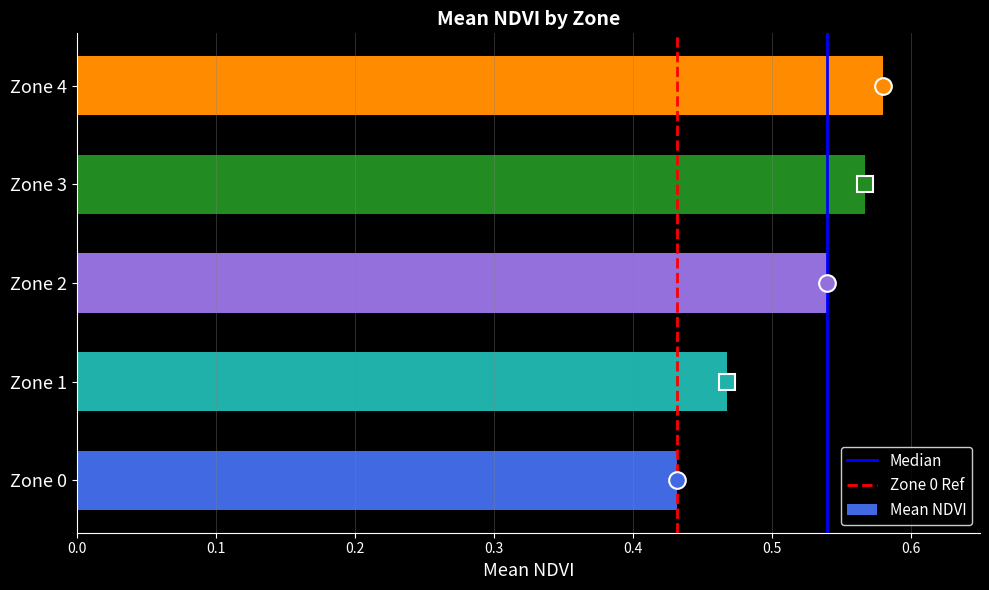

Are the bars horizontal?

Yes